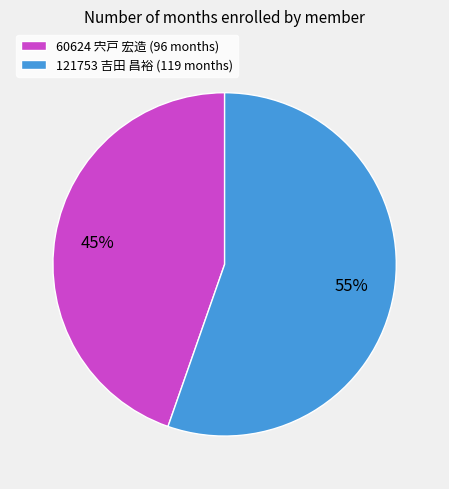

What percentage is the 121753 吉田 昌裕 slice, to the nearest percent?

55%